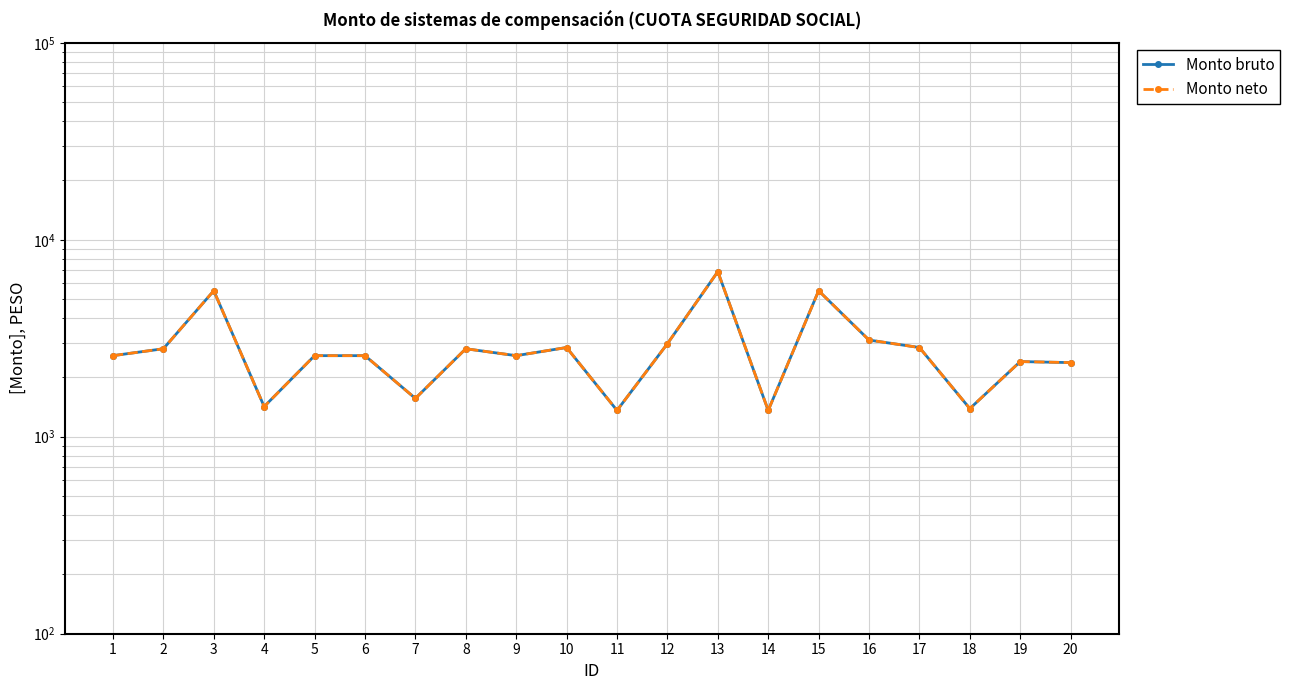

How many lines are shown in the chart?

2